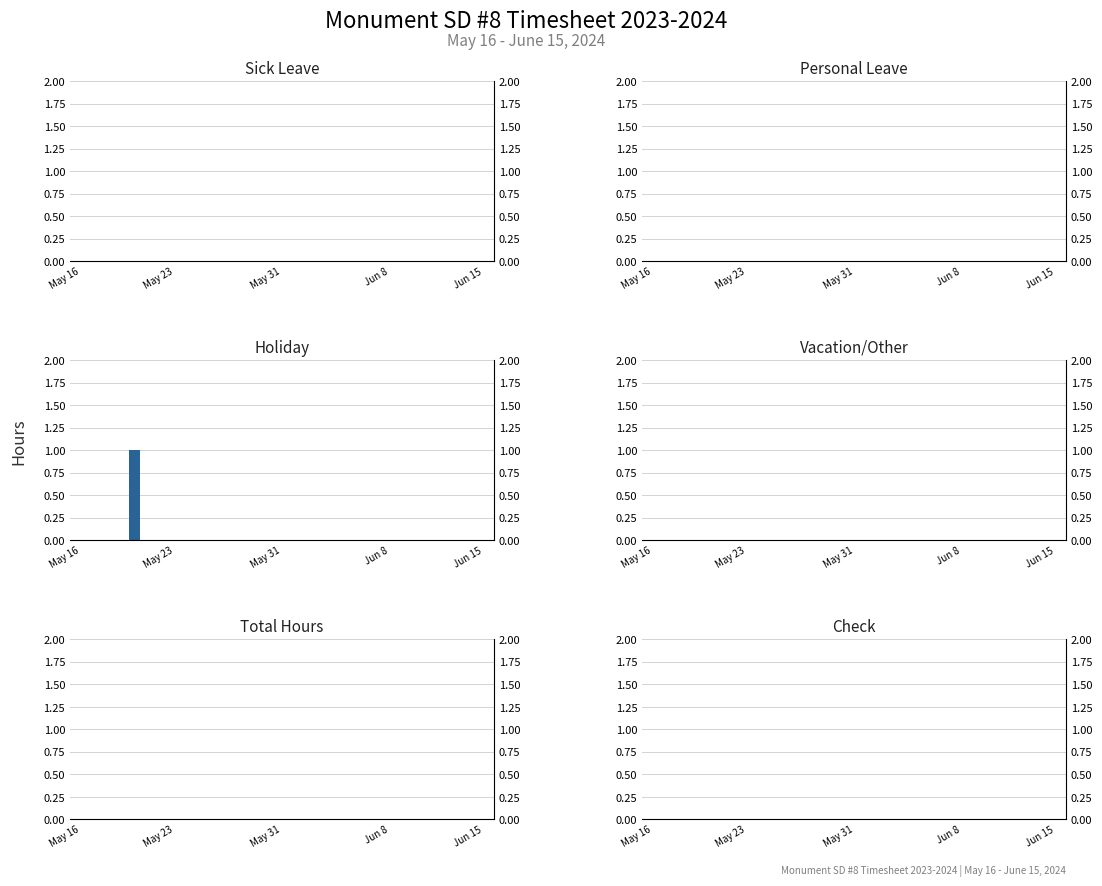

What are all the series names shown in the legend?

Sick Leave, Personal Leave, Holiday, Vacation/Other, Total Hours, Check